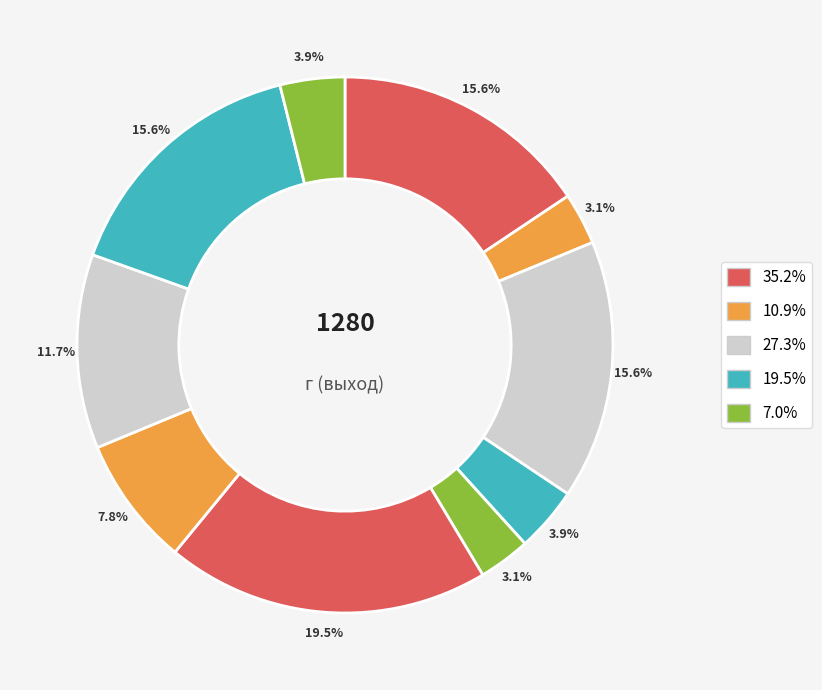

How many slices are in this pie chart?

10